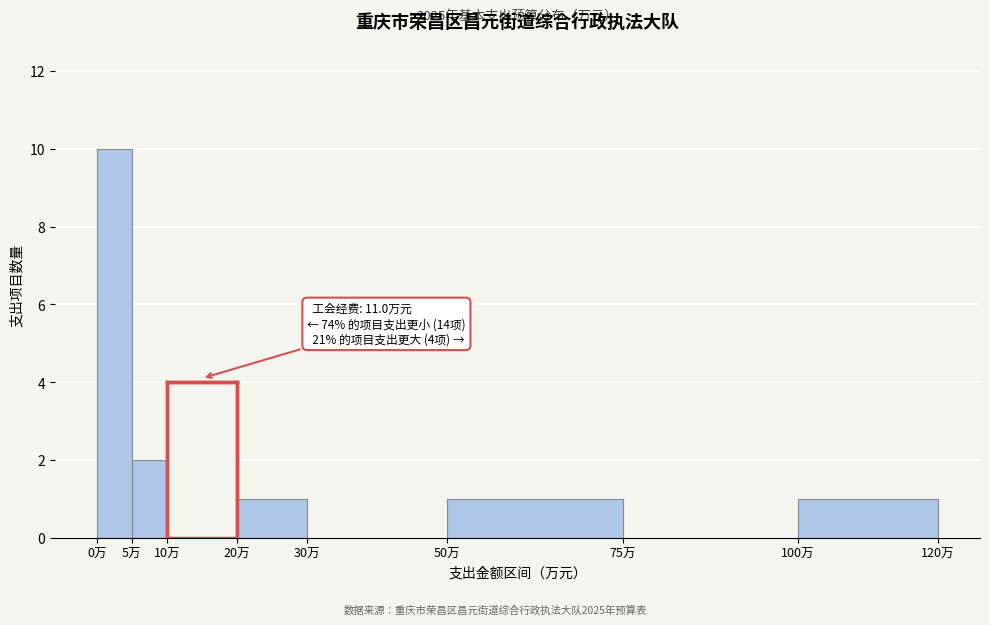

Over which range of the x-axis is the bar tallest?

0 to 5